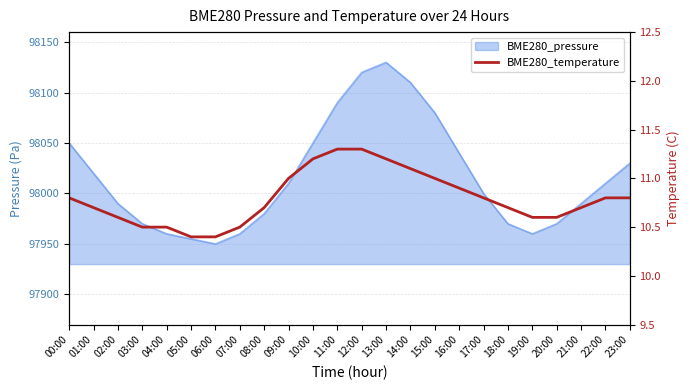

What position from the left is 14:00?

15